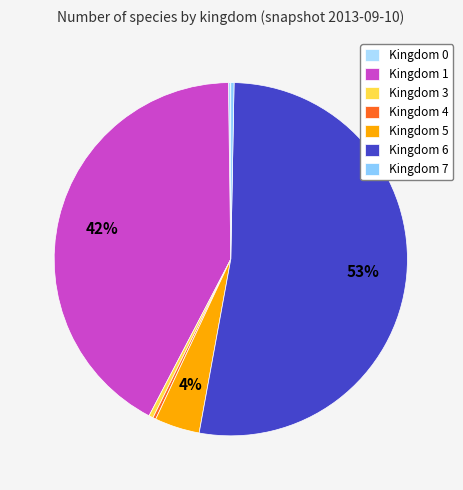

Count the number of slices in the pie.

7